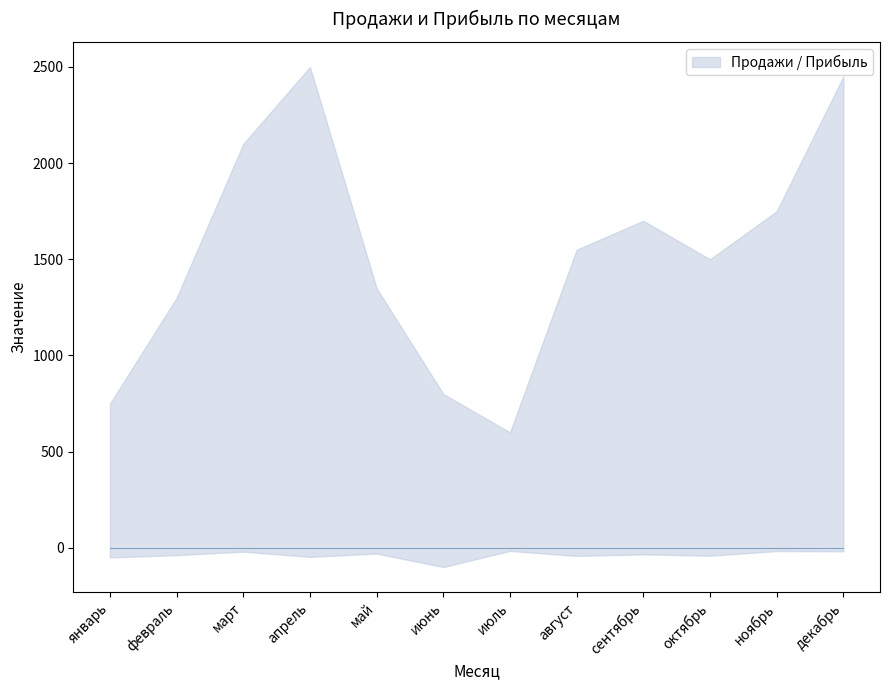

Which series has the largest total across all categories?

Продажи